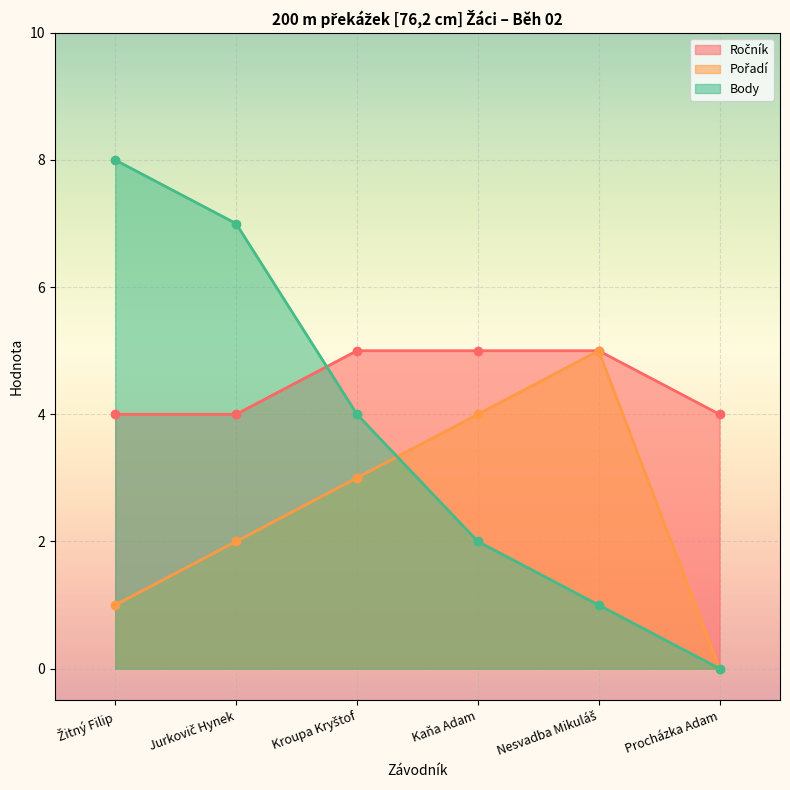

At which label does Pořadí reach its minimum?

Procházka Adam